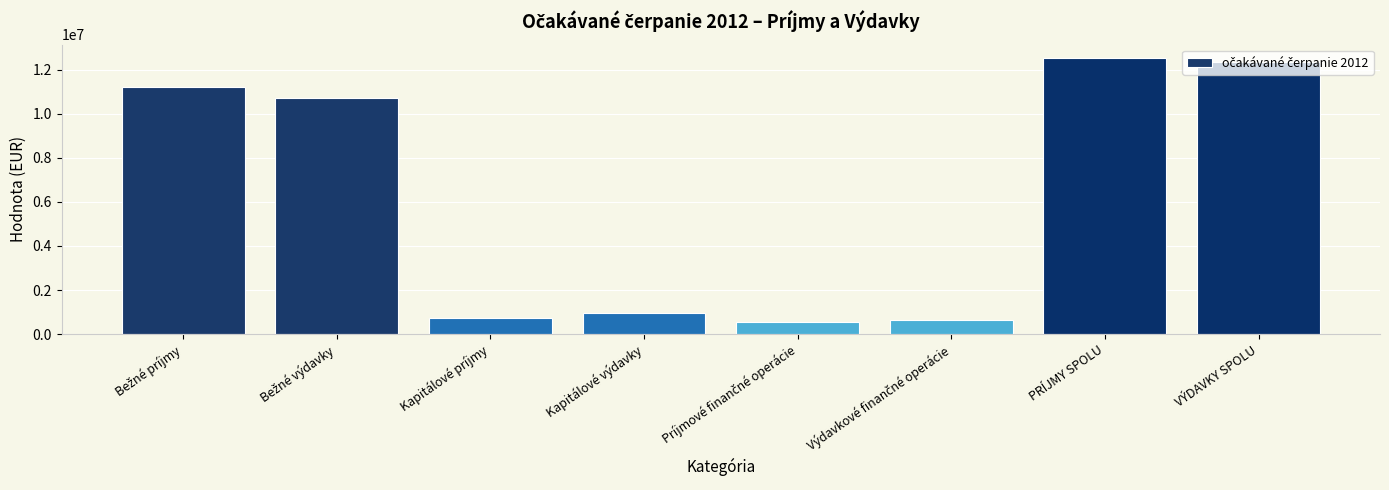

Reading left to right, extract all data points from this chart.

11192555.0	10730799.1	735941.0	957999.0	574727.0	654683.6	12503223.0	12343481.7